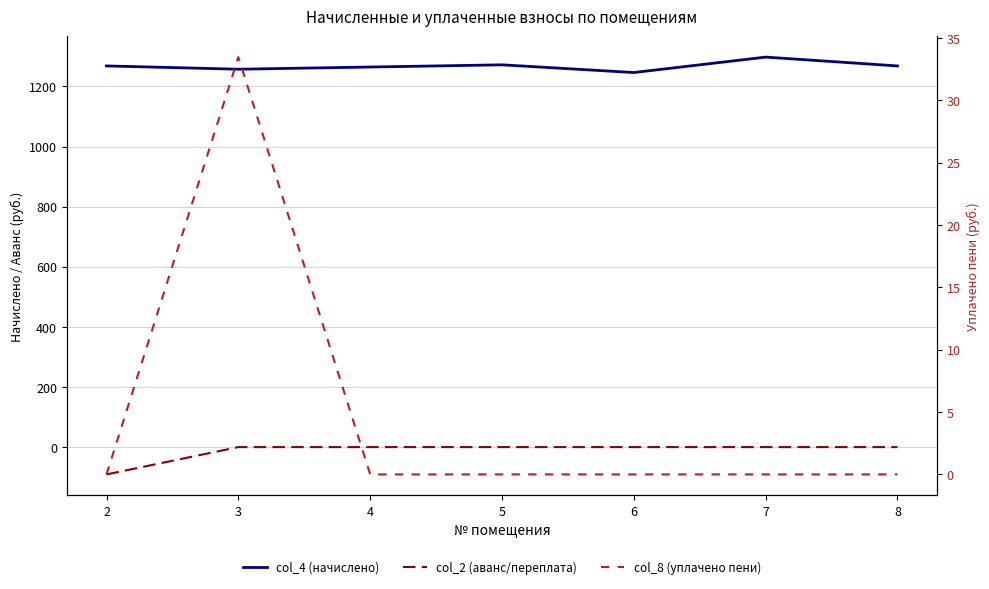

How many lines are shown in the chart?

3